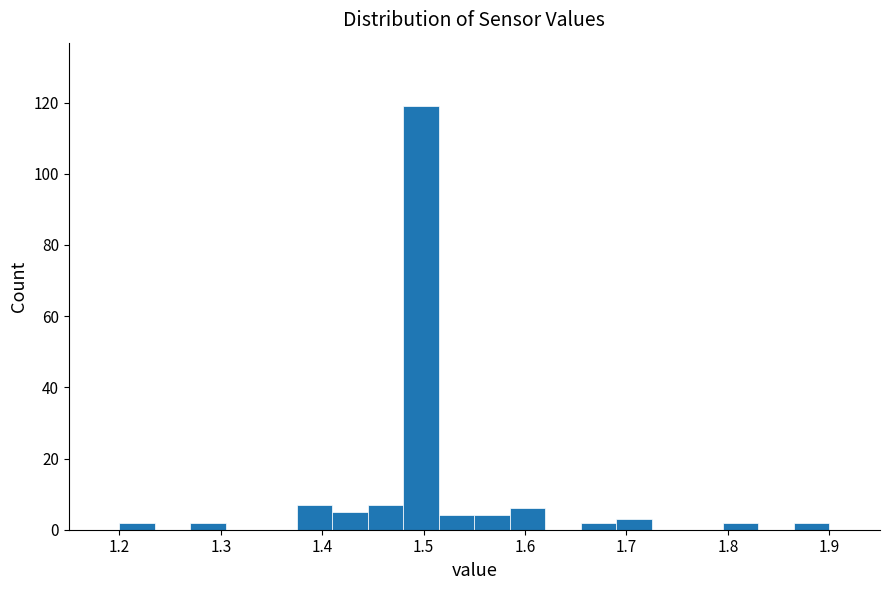

Around what value on the x-axis is the tallest bar? Give the approximate position of its centre, as read against the axis.

1.50